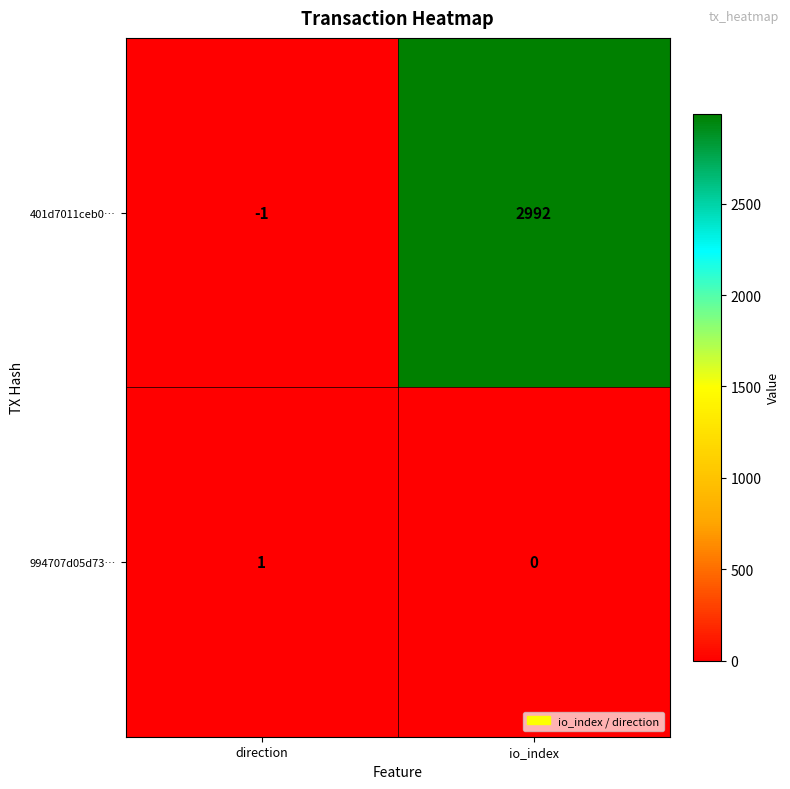

The 401d7011ceb0… series shows 2992 at io_index. True or false?

True